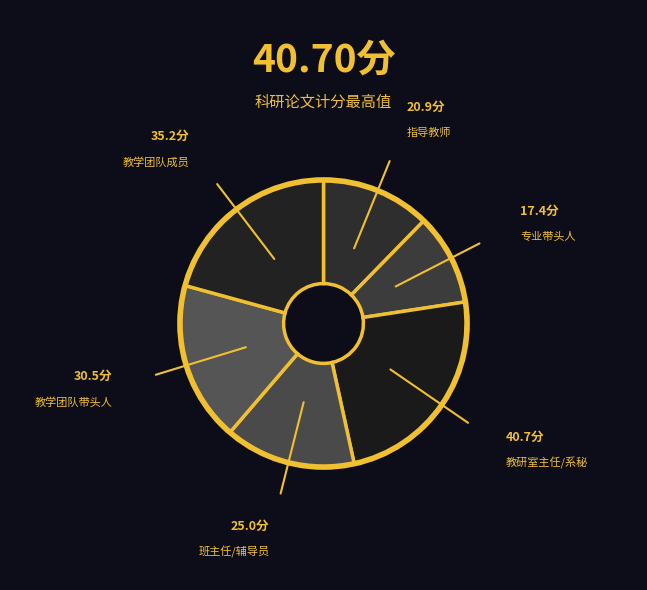

How many slices are in this pie chart?

6